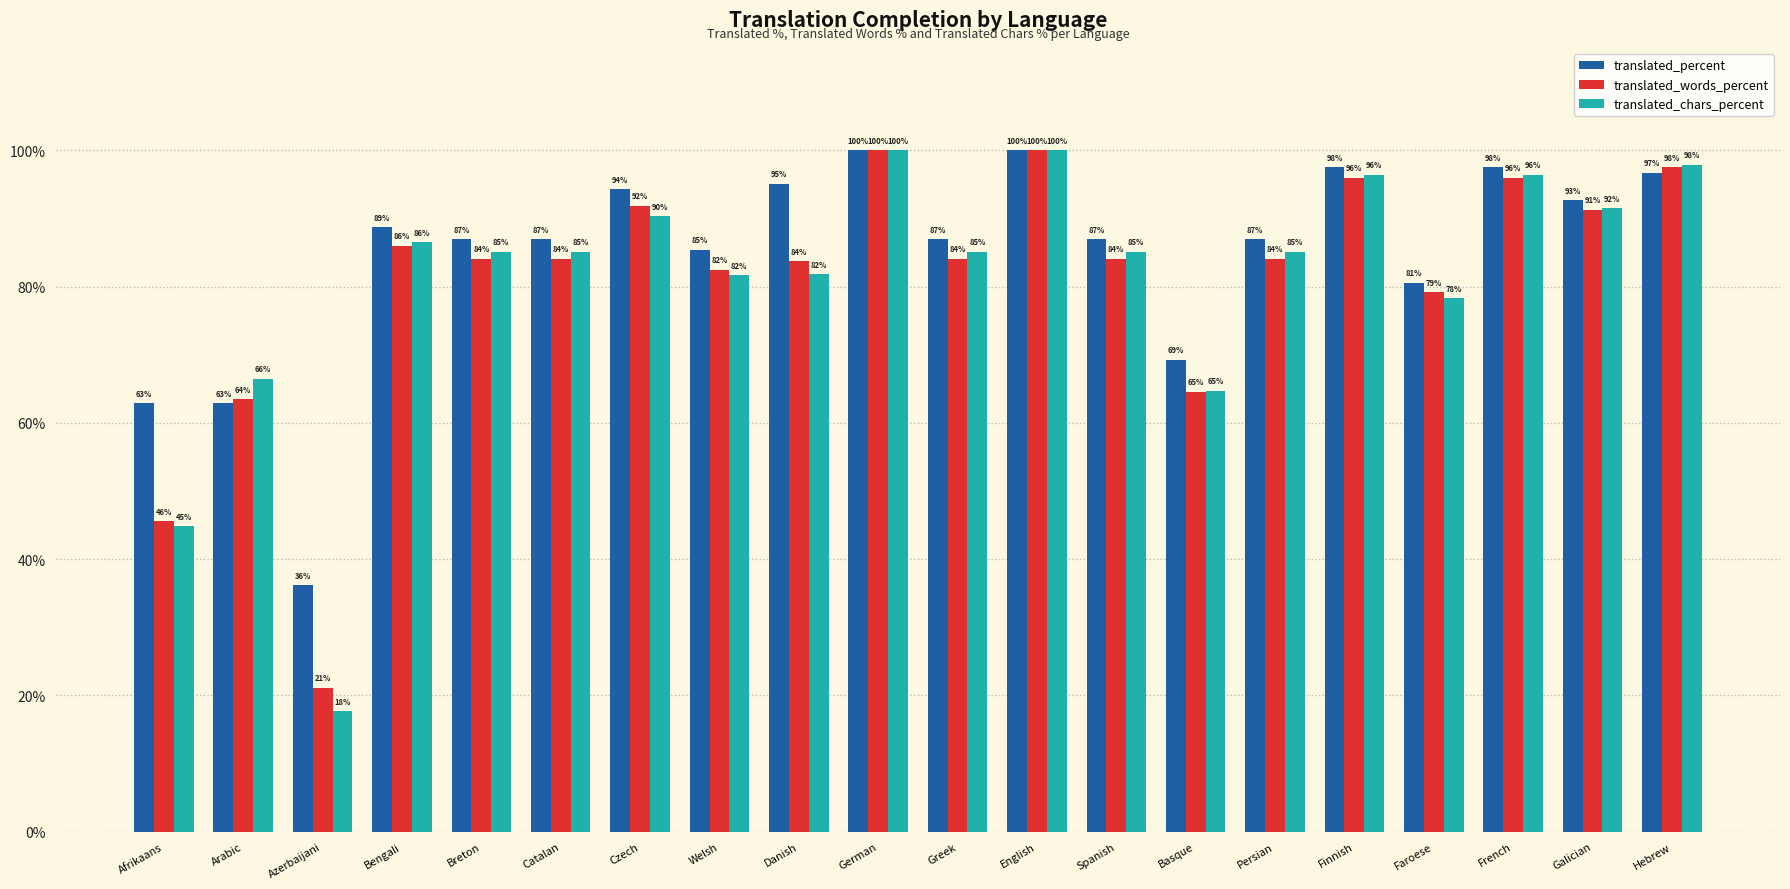

The translated_chars_percent series shows 29.8 at Catalan. True or false?

False